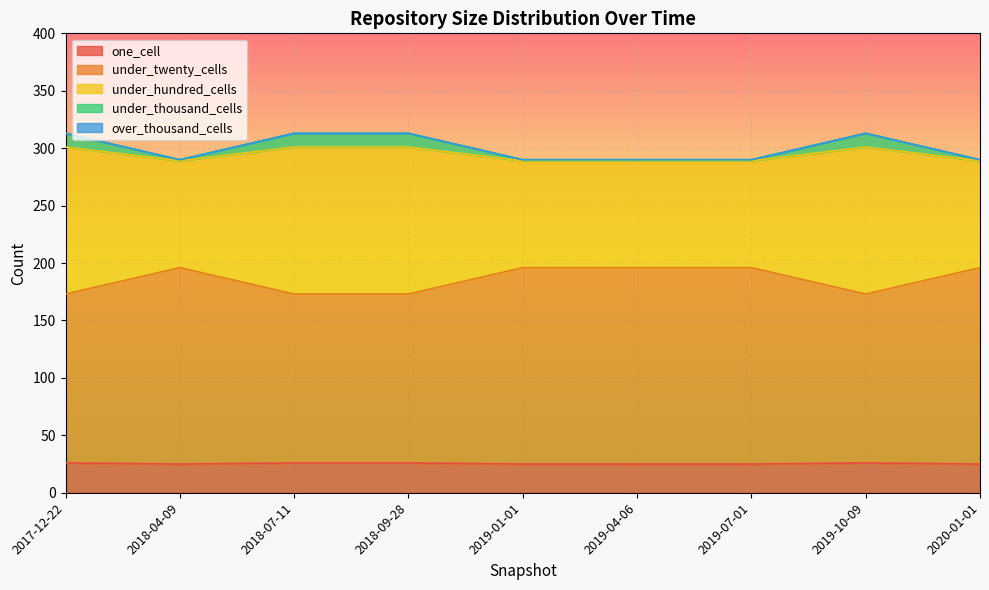

List the labels in order of under_thousand_cells value, smallest first.

2018-04-09, 2019-01-01, 2019-04-06, 2019-07-01, 2020-01-01, 2017-12-22, 2018-07-11, 2018-09-28, 2019-10-09